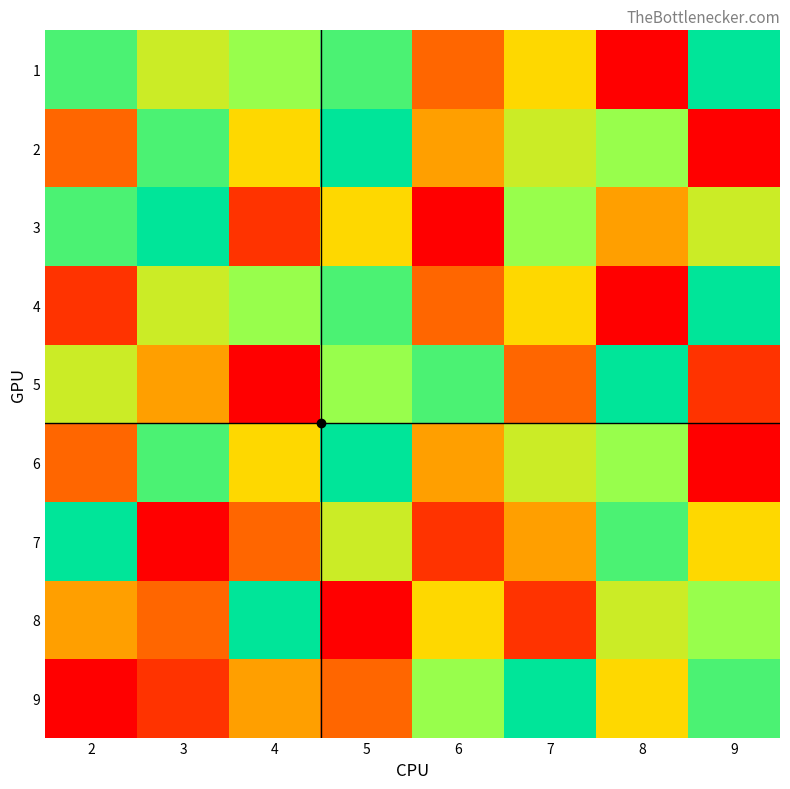

Which series has the largest range (max minus min)?

1